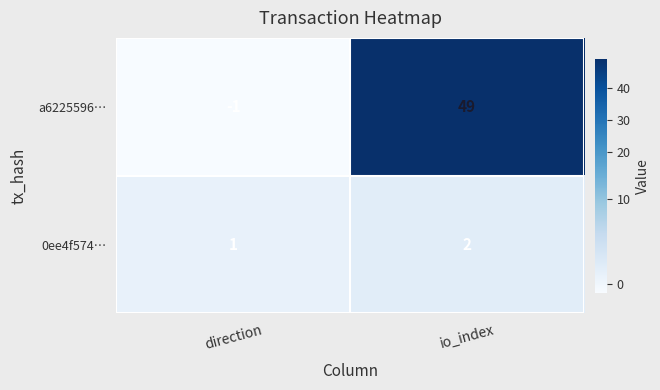

Between direction and io_index, which series saw the biggest shift?

a6225596…